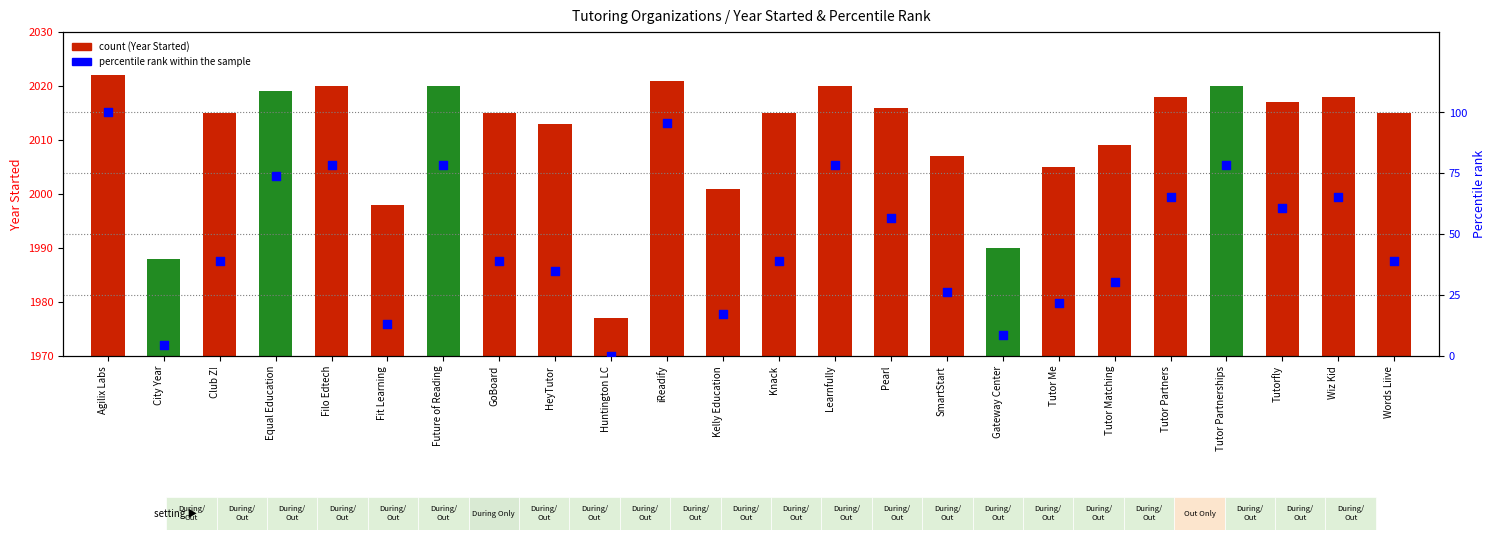

What is the total value across all series at Future of Reading?

128.3